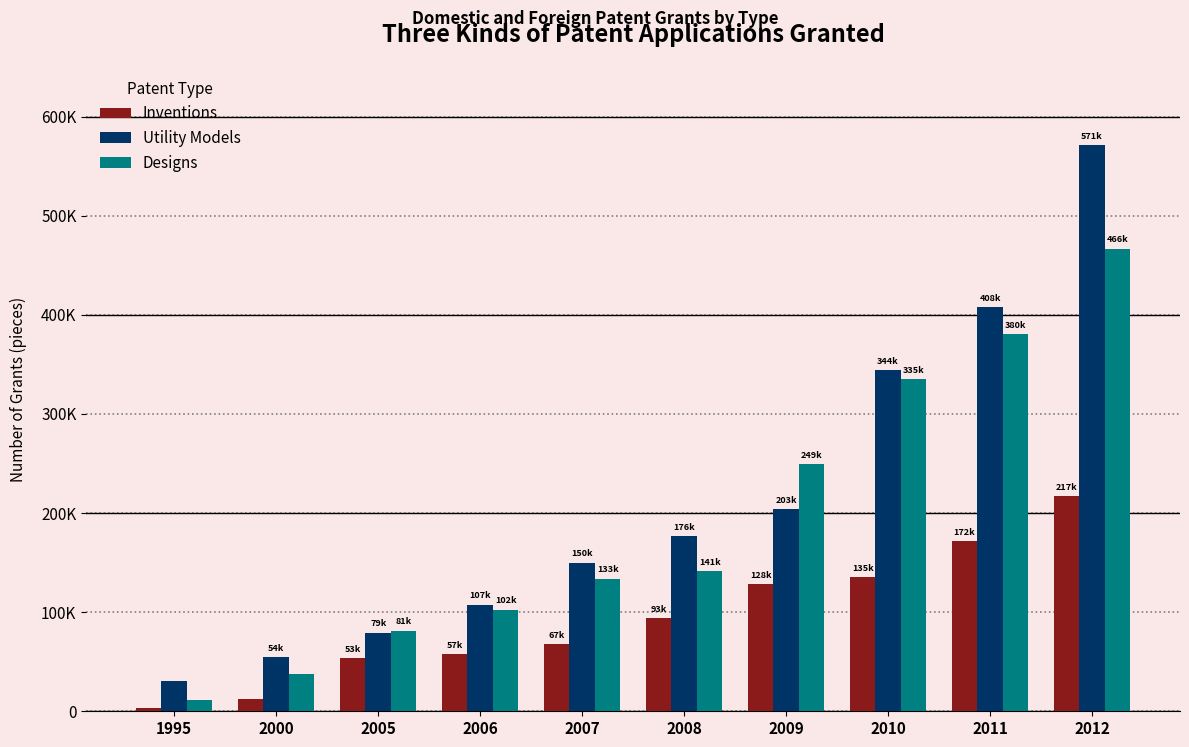

Are the bars horizontal?

No